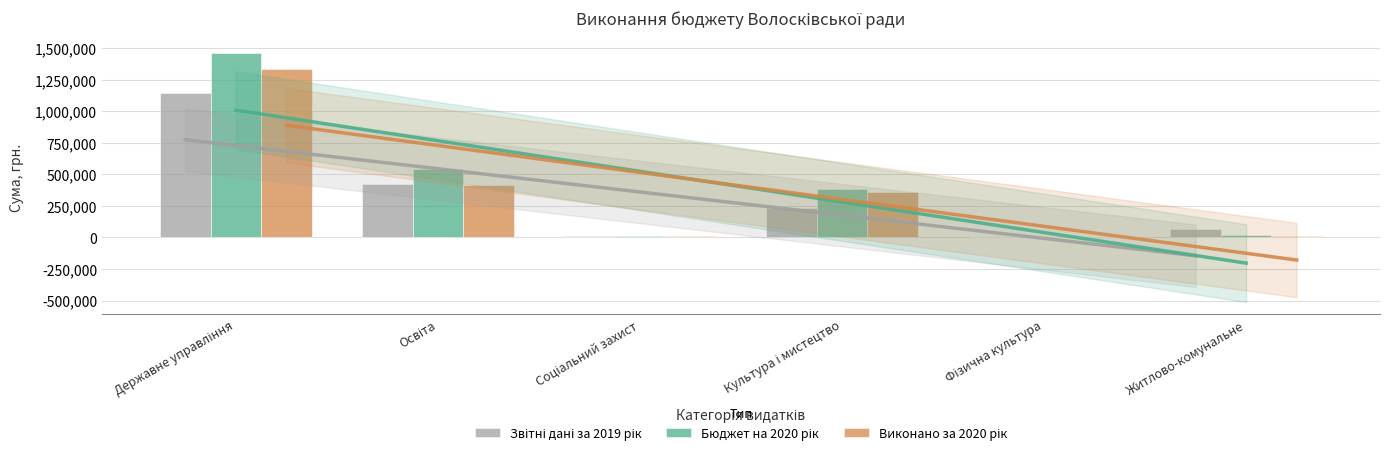

Reading left to right, extract all data points from this chart.

Звітні дані за 2019 рік: 1146616	424345	13100	237139	0	67926
Бюджет на 2020 рік: 1459800	545730	15500	381170	0	16000
Виконано за 2020 рік: 1332644	413683	9500	361853	0	14933